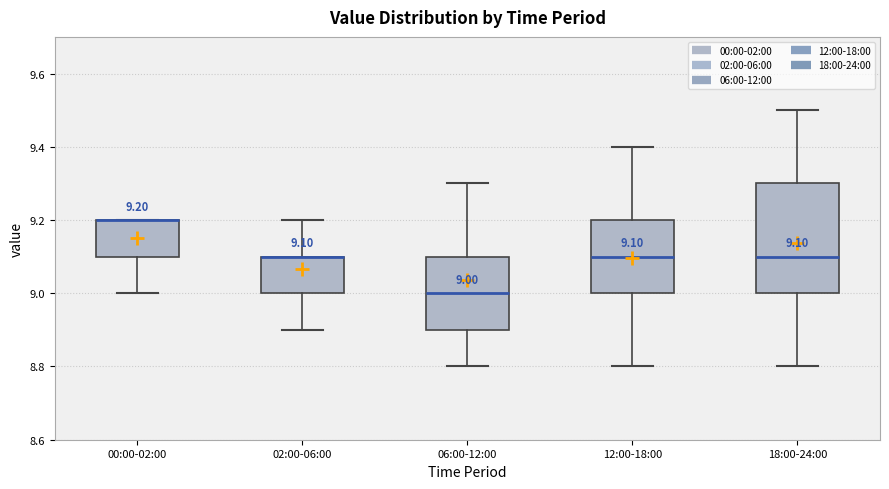

Which box is the tallest, from its lower edge to its upper edge?

18:00-24:00